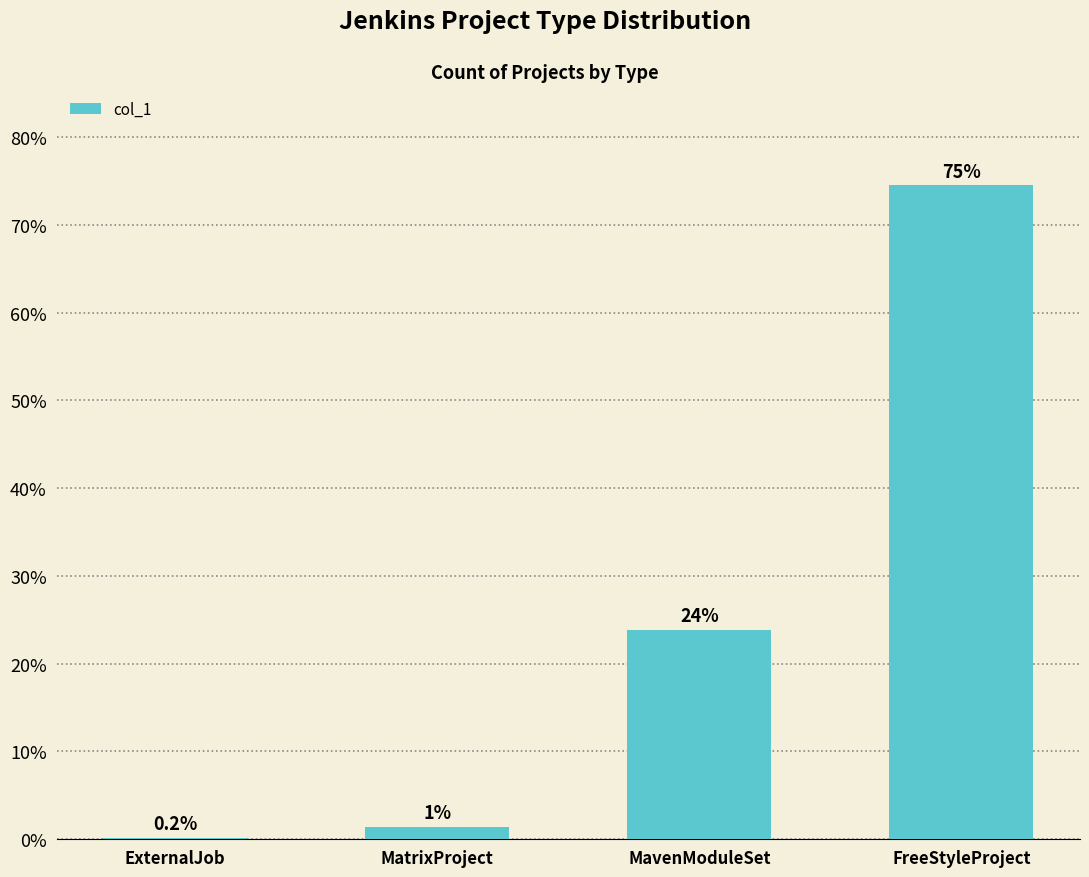

How many data points are less than 36873?

2